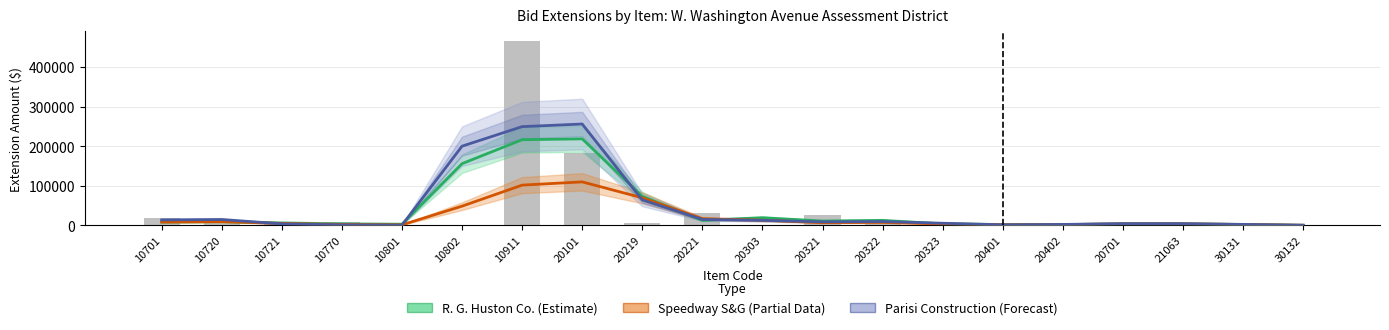

How many values in the R. G. Huston Co. (Estimate) series exceed 8540?

9